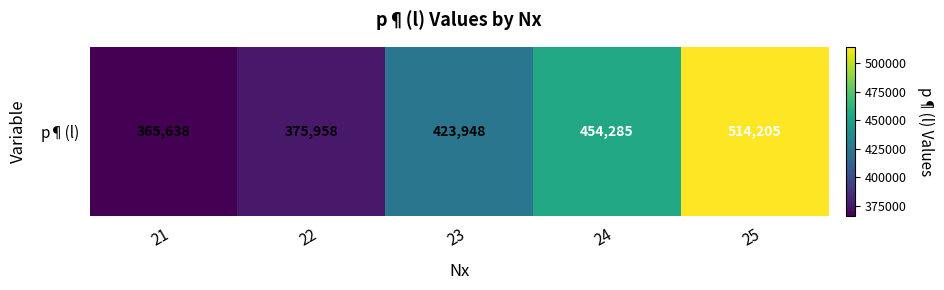

At which label is the value closest to 439921?

24